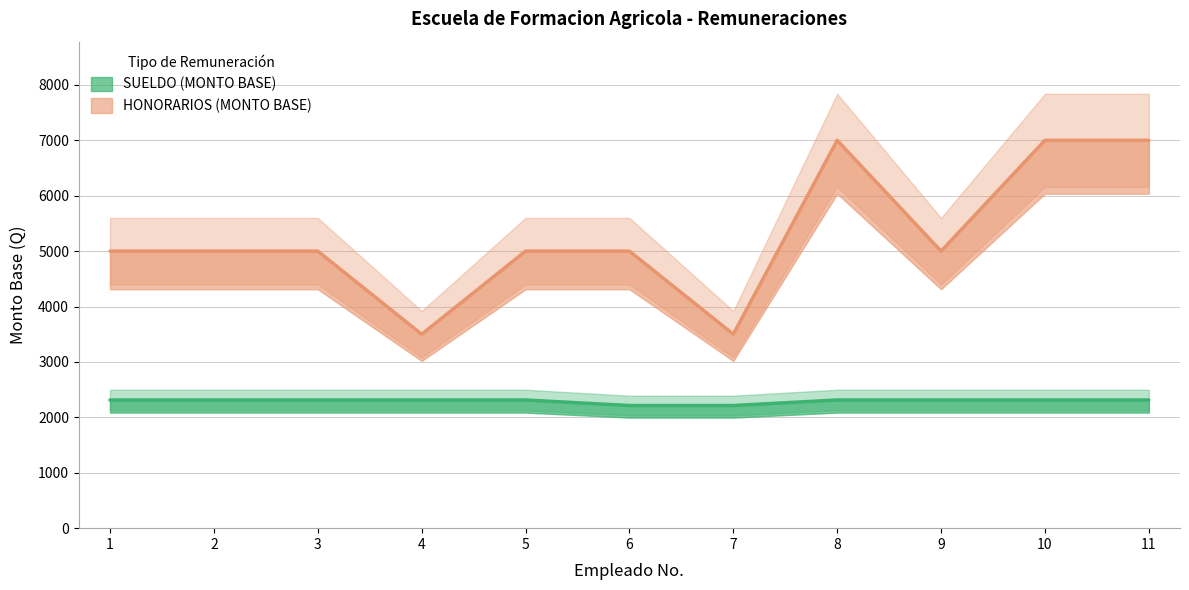

Rank the series by their average value, from highest to lowest.

HONORARIOS (MONTO BASE), SUELDO (MONTO BASE)